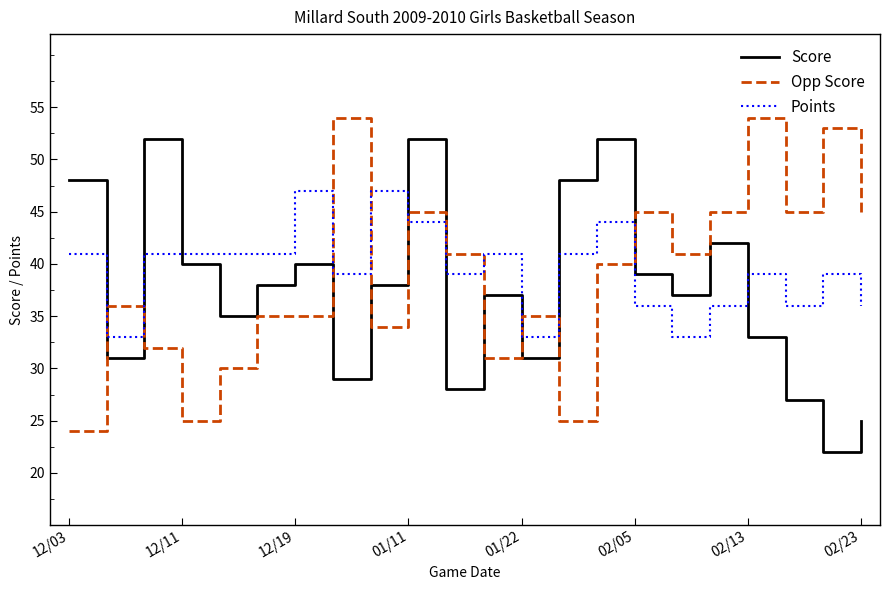

True or false: Points and Score intersect in this chart.

True